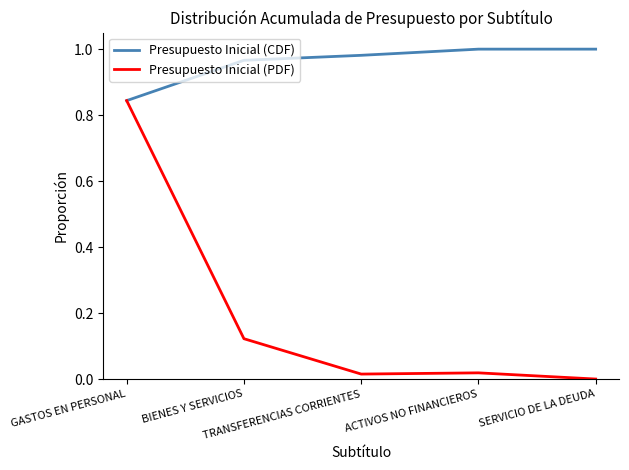

Rank the series by their maximum value, from highest to lowest.

Presupuesto Inicial (CDF), Presupuesto Inicial (PDF)